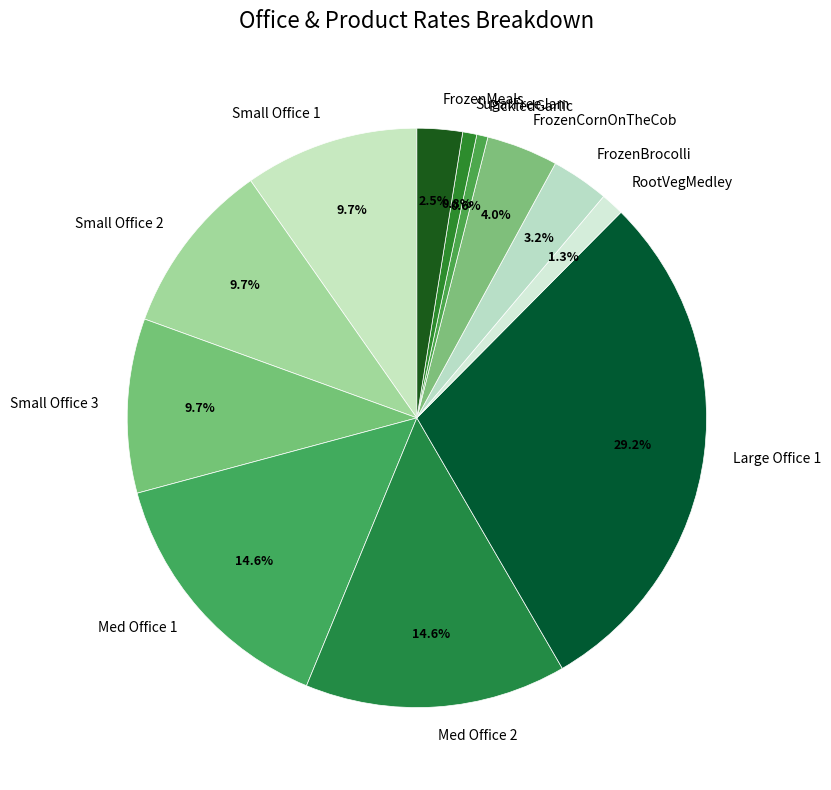

Do FrozenBrocolli and SugarFreeJam together represent more than half of the pie?

No